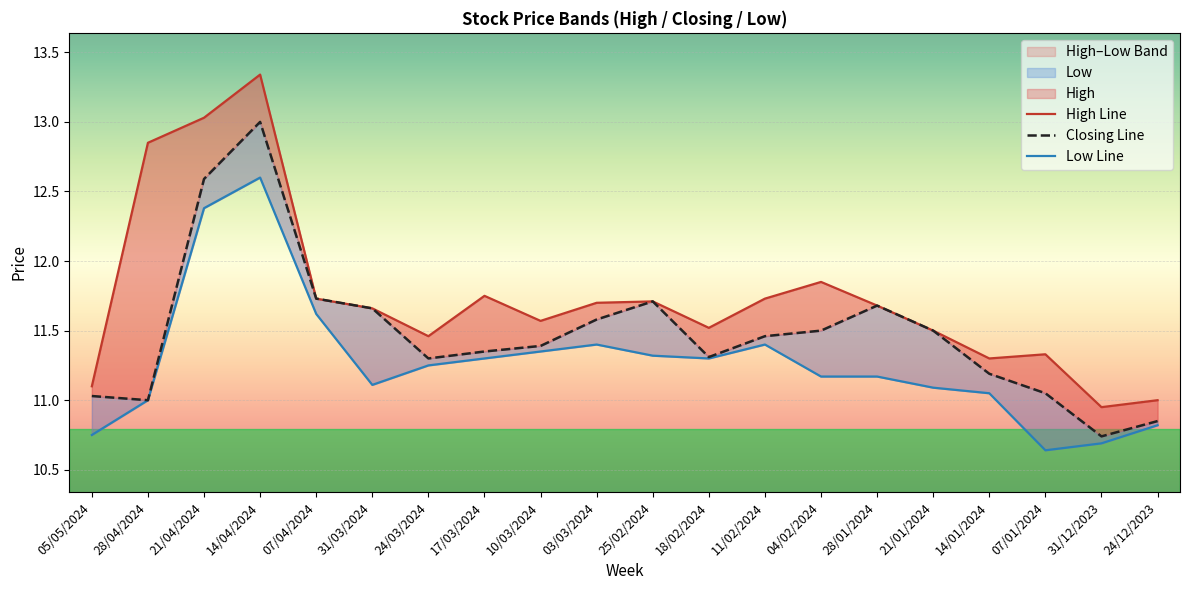

What is the difference between the highest and lowest values at 17/03/2024?

0.4